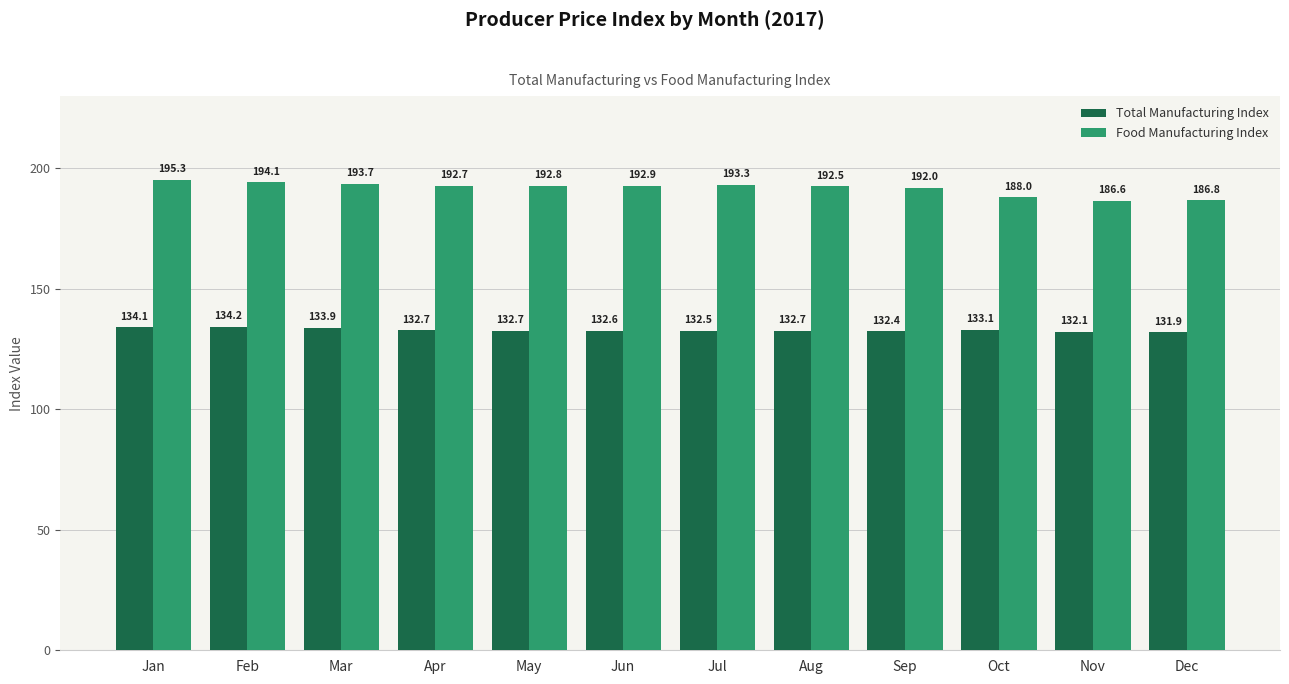

Reading left to right, transcribe all the data shown in this chart.

Total Manufacturing Index: Jan=134.1	Feb=134.2	Mar=133.9	Apr=132.7	May=132.7	Jun=132.6	Jul=132.5	Aug=132.7	Sep=132.4	Oct=133.1	Nov=132.1	Dec=131.9
Food Manufacturing Index: Jan=195.3	Feb=194.1	Mar=193.7	Apr=192.7	May=192.8	Jun=192.9	Jul=193.3	Aug=192.5	Sep=192.0	Oct=188.0	Nov=186.6	Dec=186.8